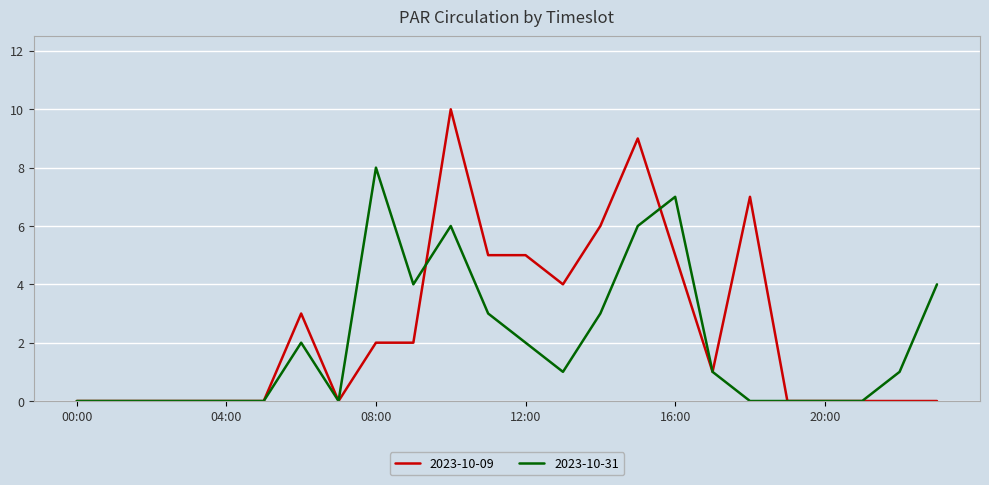

List the series in order of their peak value, lowest first.

2023-10-31, 2023-10-09